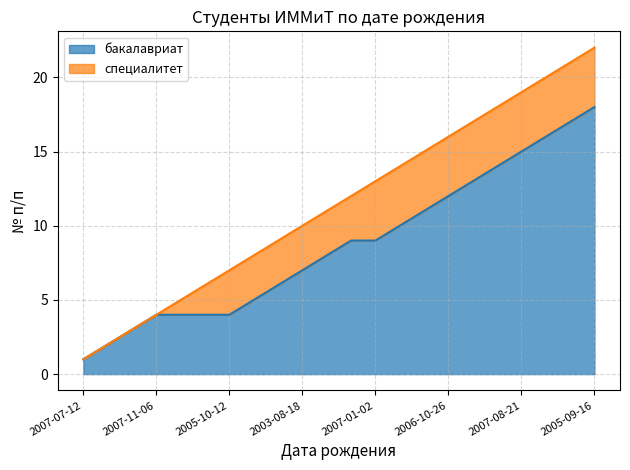

What is the highest value of the бакалавриат series?

18